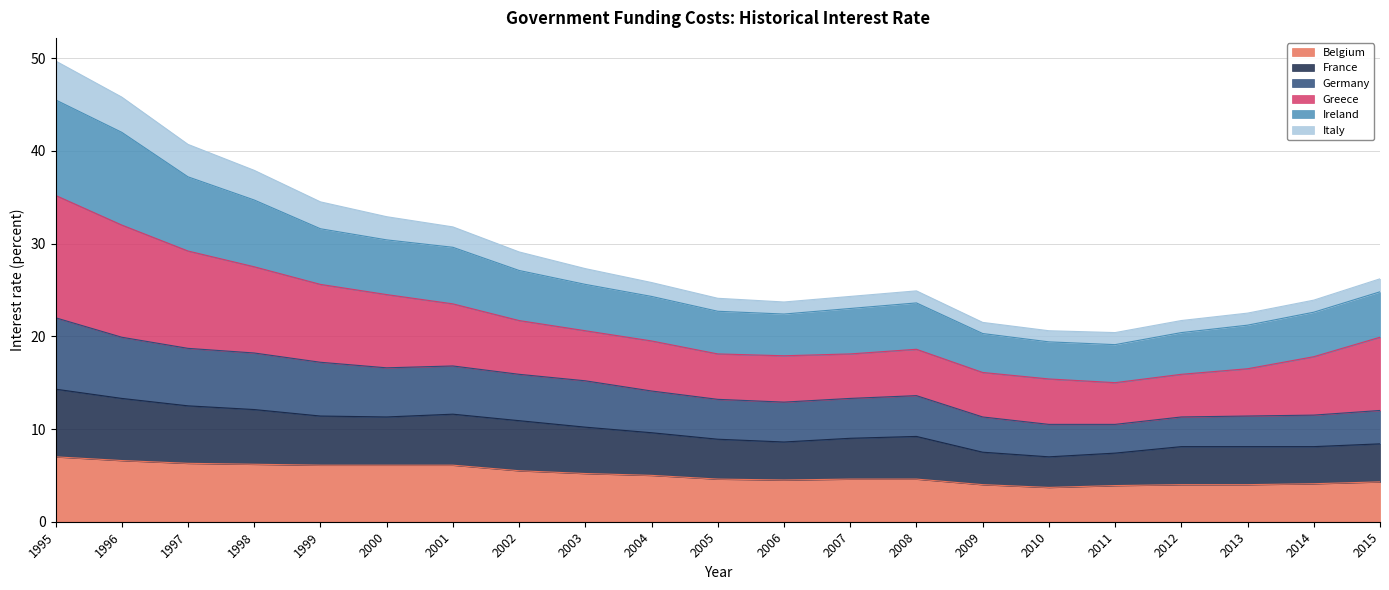

Is it true that Belgium equals 1.2 at 2002?

False